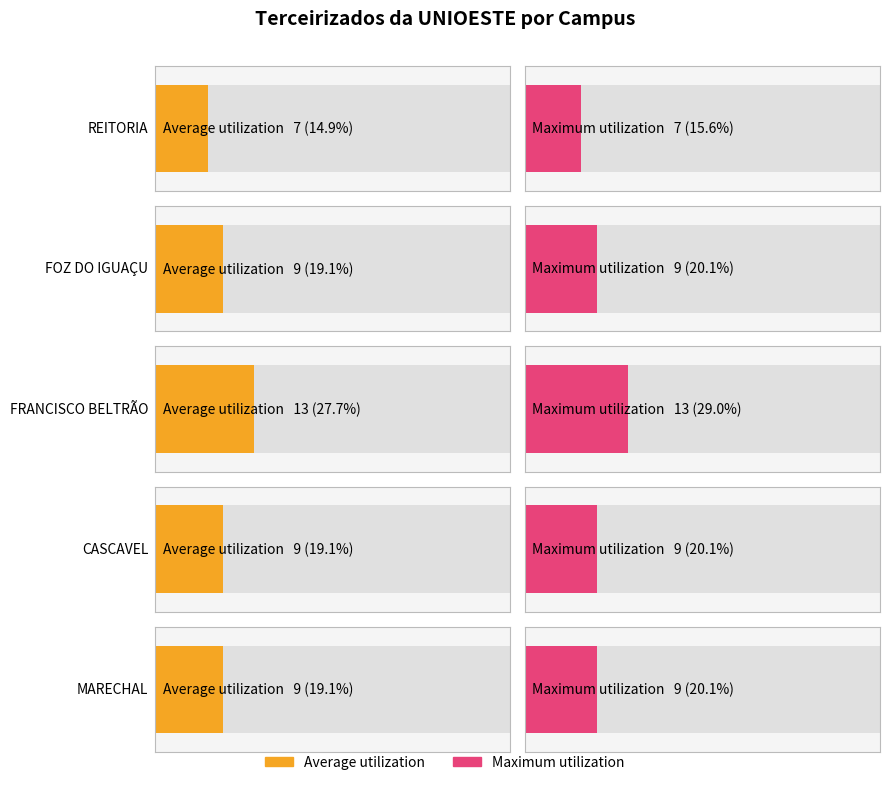

Reading left to right, what are all the values shown in this chart?

Average utilization: 7	9	13	9	9
Maximum utilization: 7	9	13	9	9